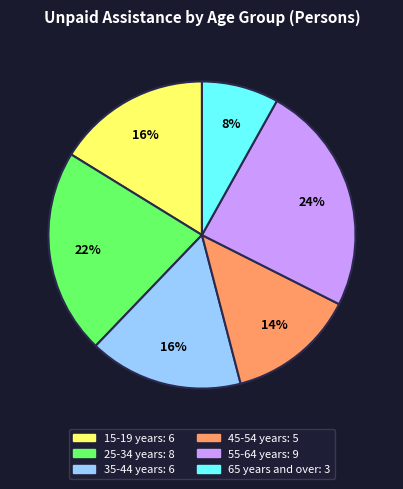

To the nearest percent, what portion does 55-64 years represent?

24%